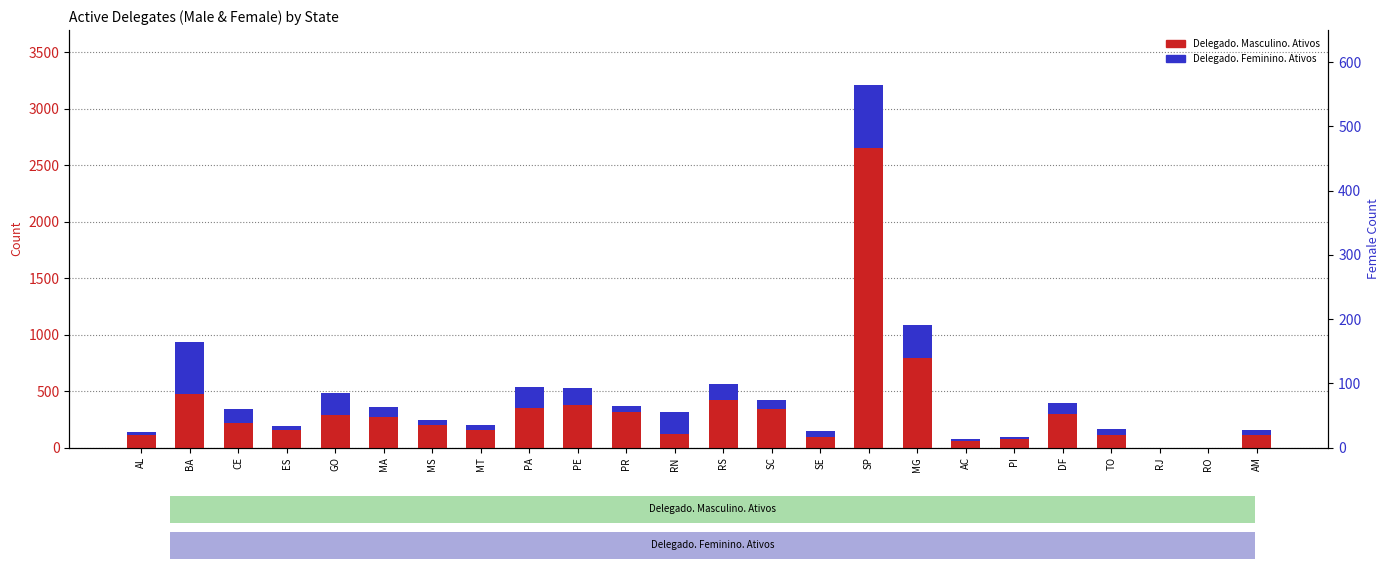

What are all the series names shown in the legend?

Delegado. Masculino. Ativos, Delegado. Feminino. Ativos